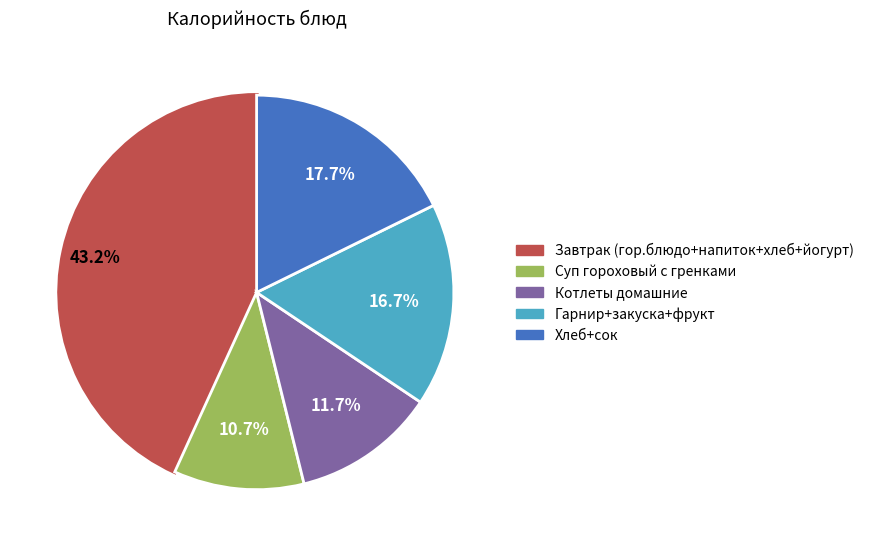

To the nearest percent, what is the average slice percentage?

20%